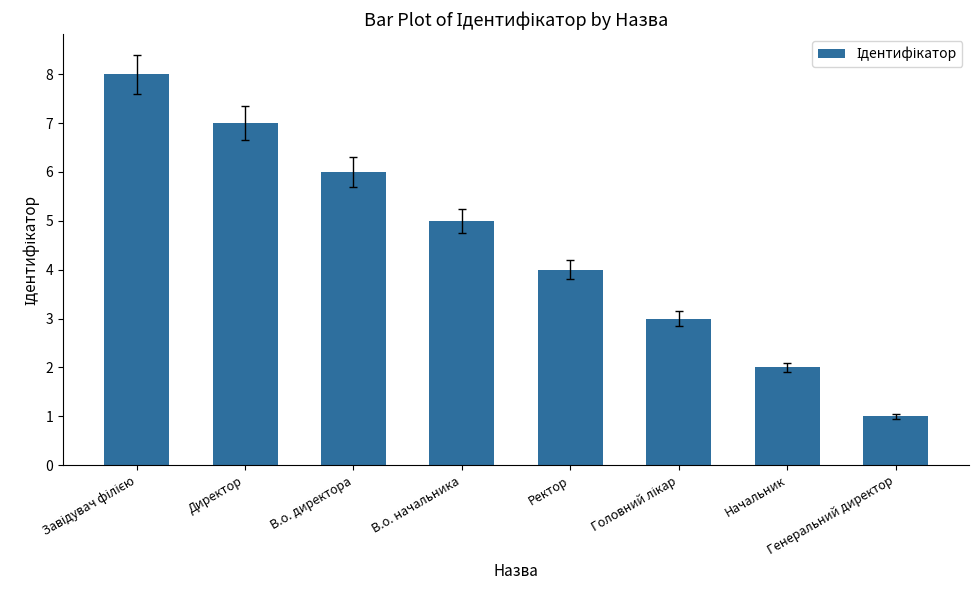

What value does the data have at Директор?

7